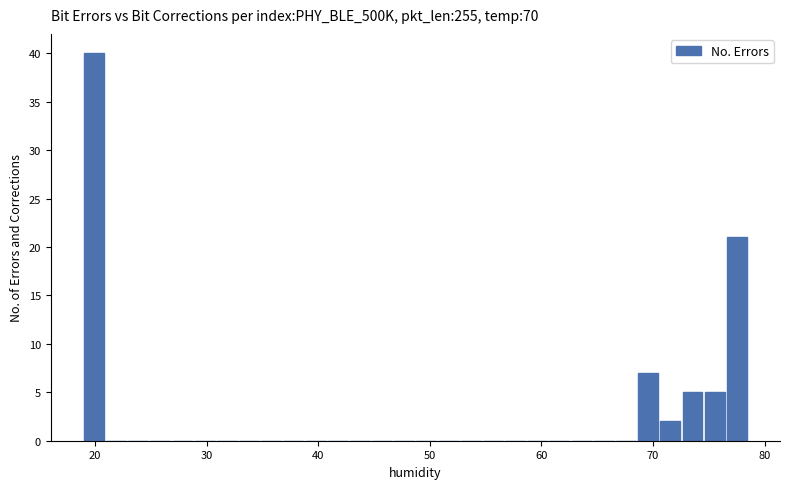

Around what value on the x-axis is the tallest bar? Give the approximate position of its centre, as read against the axis.

20